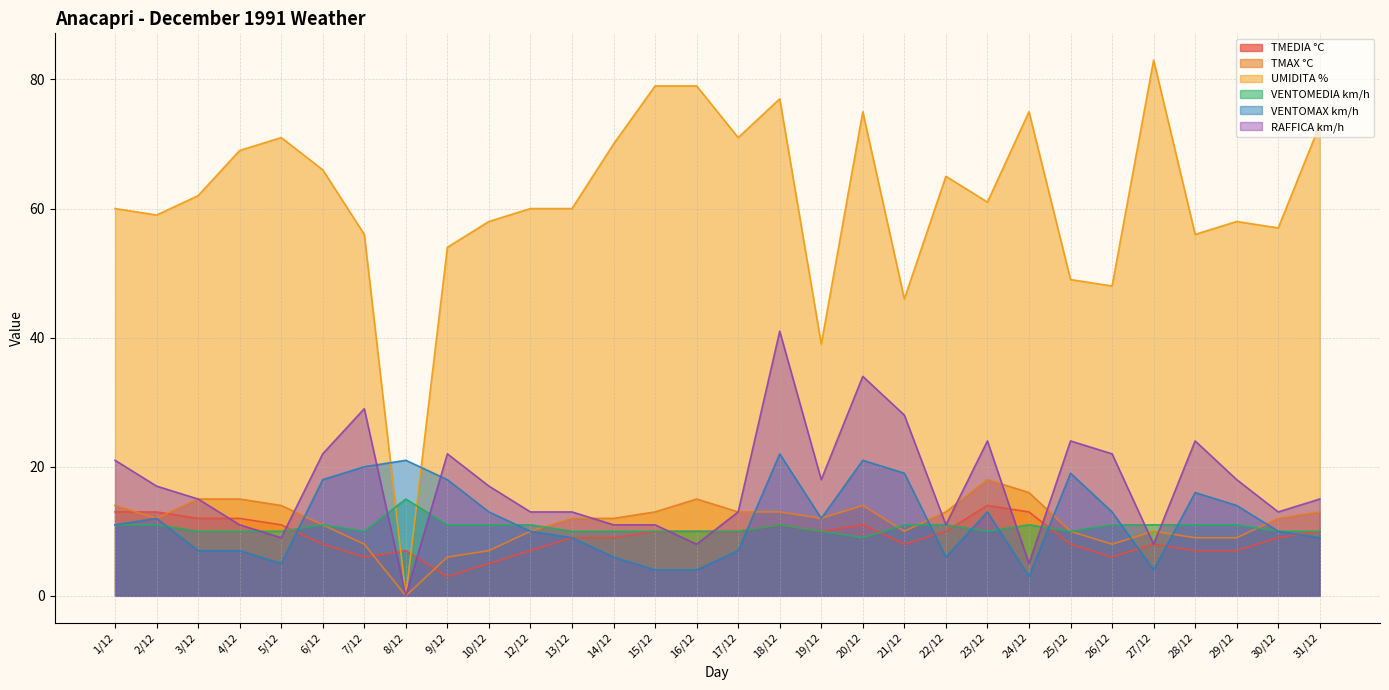

What position from the left is 20/12?

19